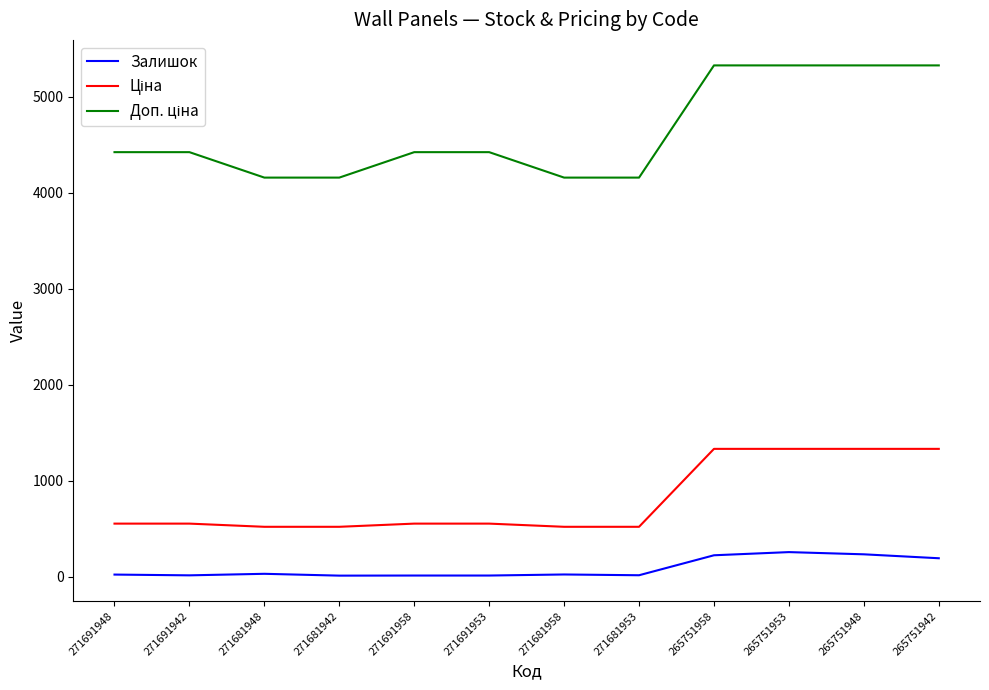

The value of Залишок at 265751948 is 233.0. True or false?

True